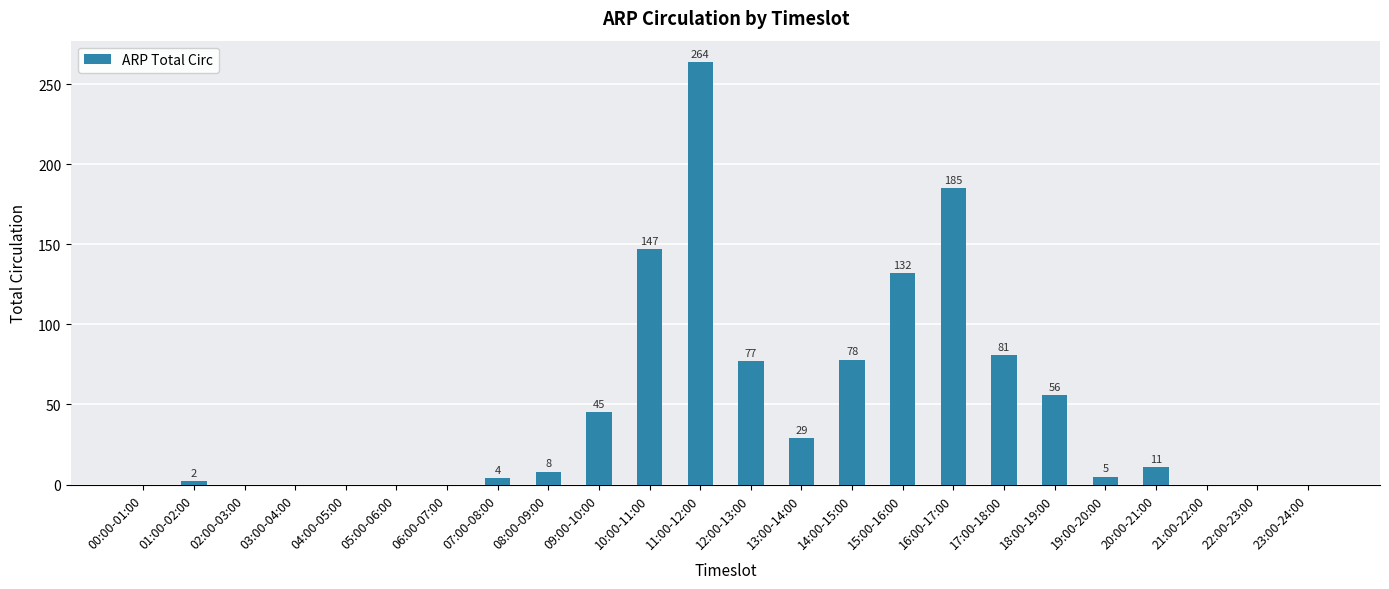

Reading left to right, list all the values displayed in this chart.

00:00-01:00=0	01:00-02:00=2	02:00-03:00=0	03:00-04:00=0	04:00-05:00=0	05:00-06:00=0	06:00-07:00=0	07:00-08:00=4	08:00-09:00=8	09:00-10:00=45	10:00-11:00=147	11:00-12:00=264	12:00-13:00=77	13:00-14:00=29	14:00-15:00=78	15:00-16:00=132	16:00-17:00=185	17:00-18:00=81	18:00-19:00=56	19:00-20:00=5	20:00-21:00=11	21:00-22:00=0	22:00-23:00=0	23:00-24:00=0